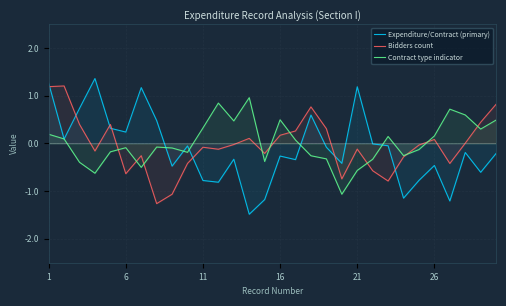

At how many categories does at least one series exceed 0?

23